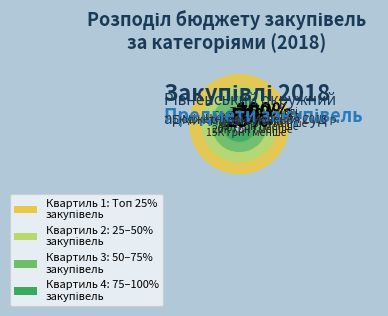

Does Реєстраційні журнали account for over 50% of the chart?

No